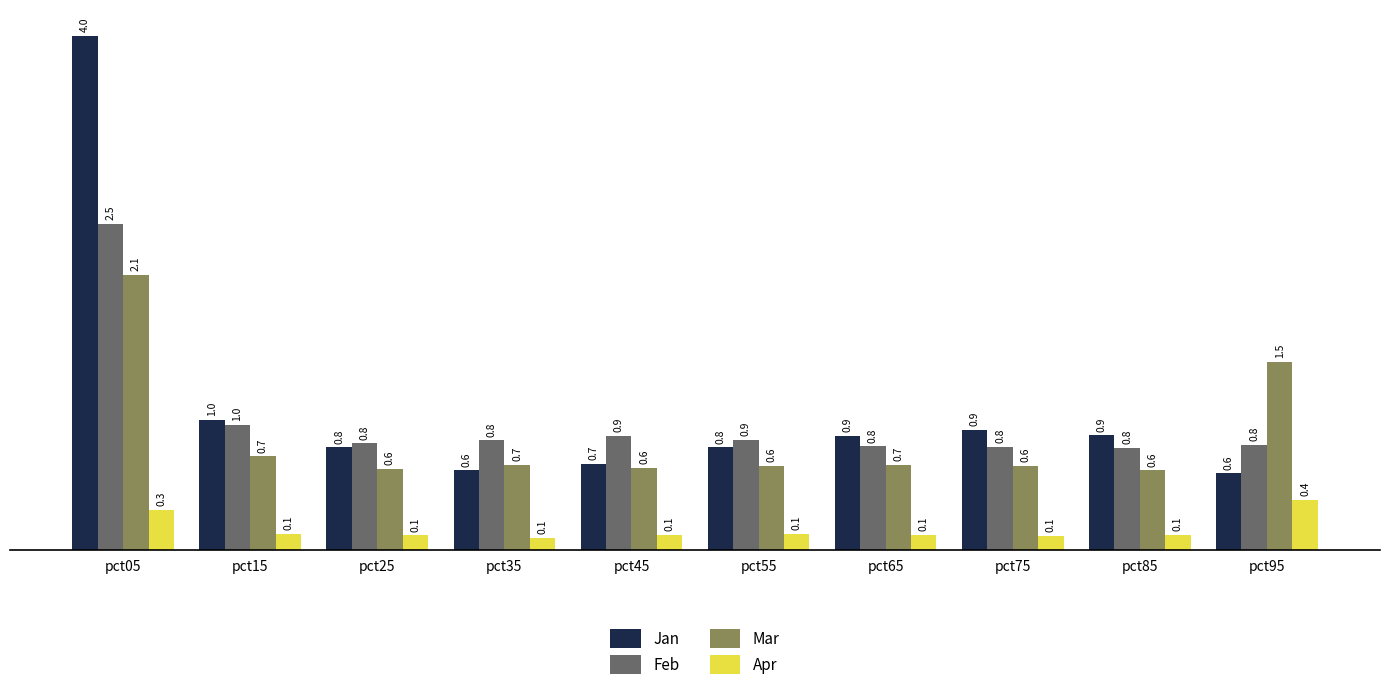

Rank the series by their maximum value, from highest to lowest.

Jan, Feb, Mar, Apr